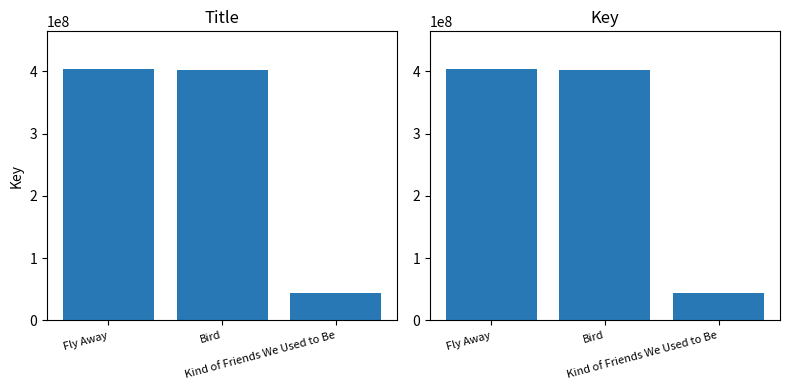

What is the sum of all values?

850206840